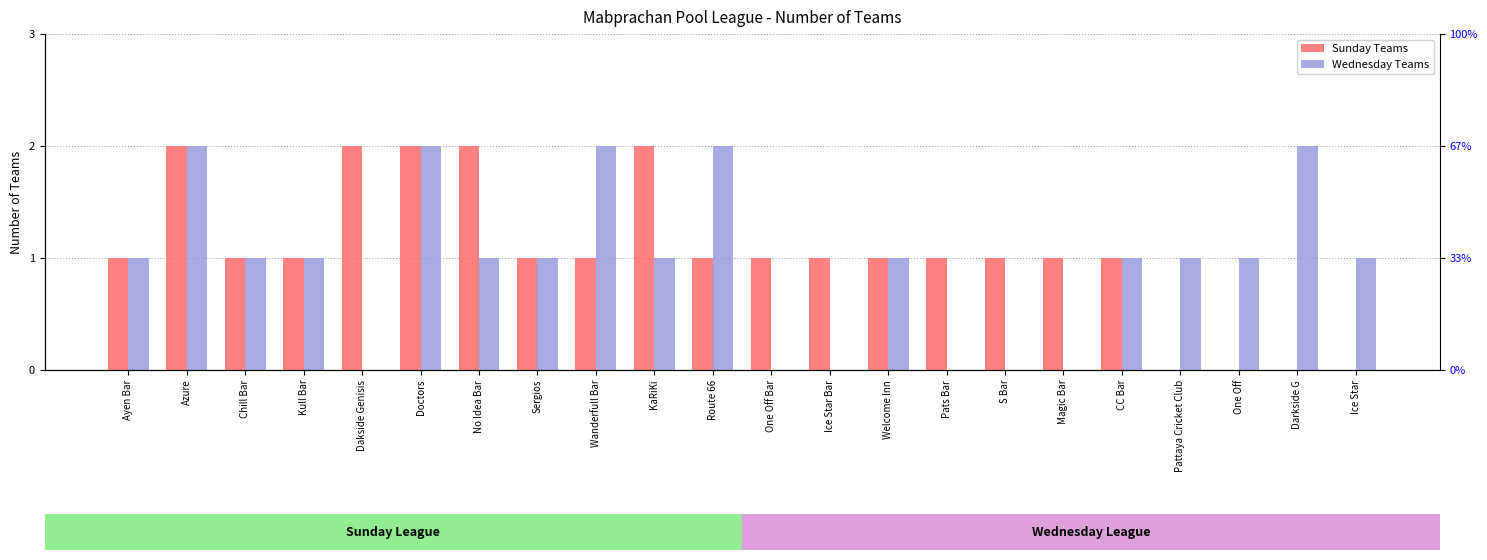

Reading left to right, list all the values displayed in this chart.

Sunday Teams: 1	2	1	1	2	2	2	1	1	2	1	1	1	1	1	1	1	1	0	0	0	0
Wednesday Teams: 1	2	1	1	0	2	1	1	2	1	2	0	0	1	0	0	0	1	1	1	2	1